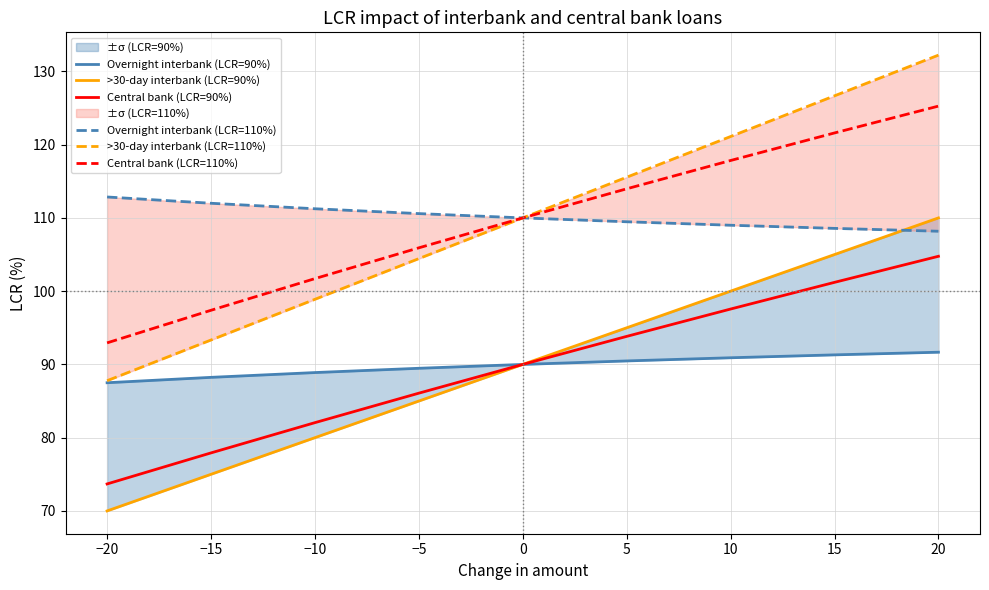

Rank the series at 0 from lowest to highest value.

Overnight interbank (LCR=90%), >30-day interbank (LCR=90%), Central bank (LCR=90%), Overnight interbank (LCR=110%), >30-day interbank (LCR=110%), Central bank (LCR=110%)